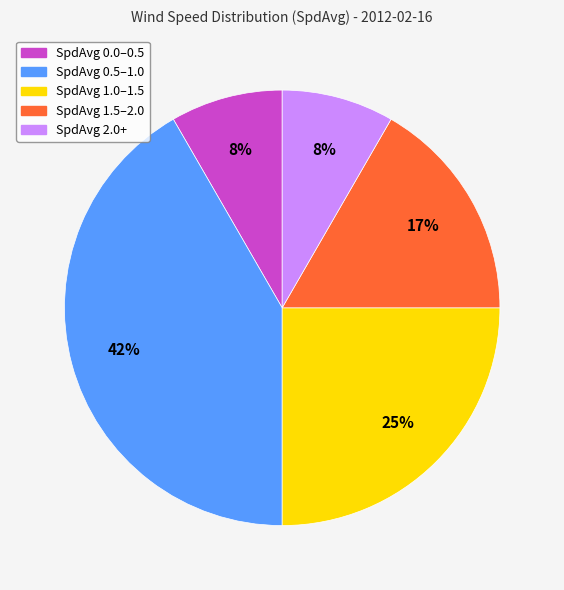

Is there a majority slice in this chart?

No